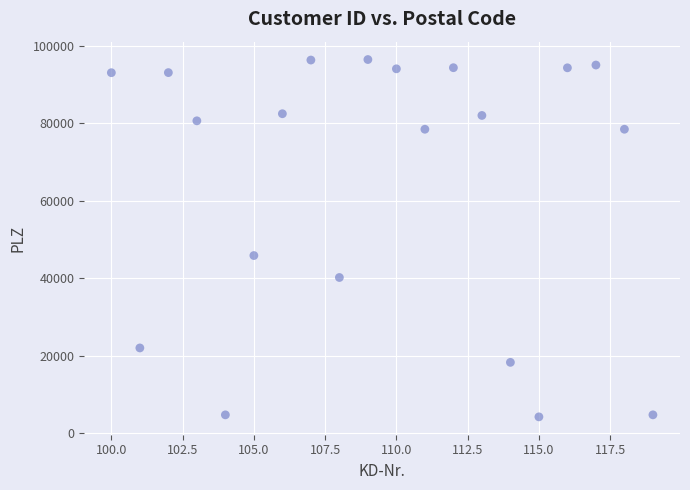

What Y value in the scatter plot is closest to 50354?

45879